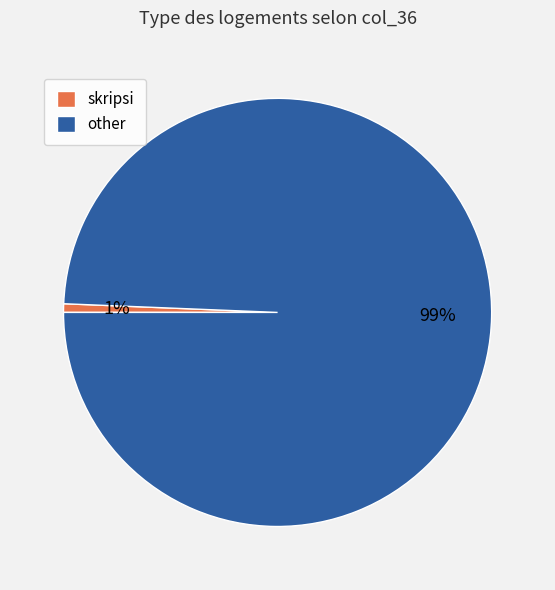

What is the smallest slice in the pie chart?

skripsi